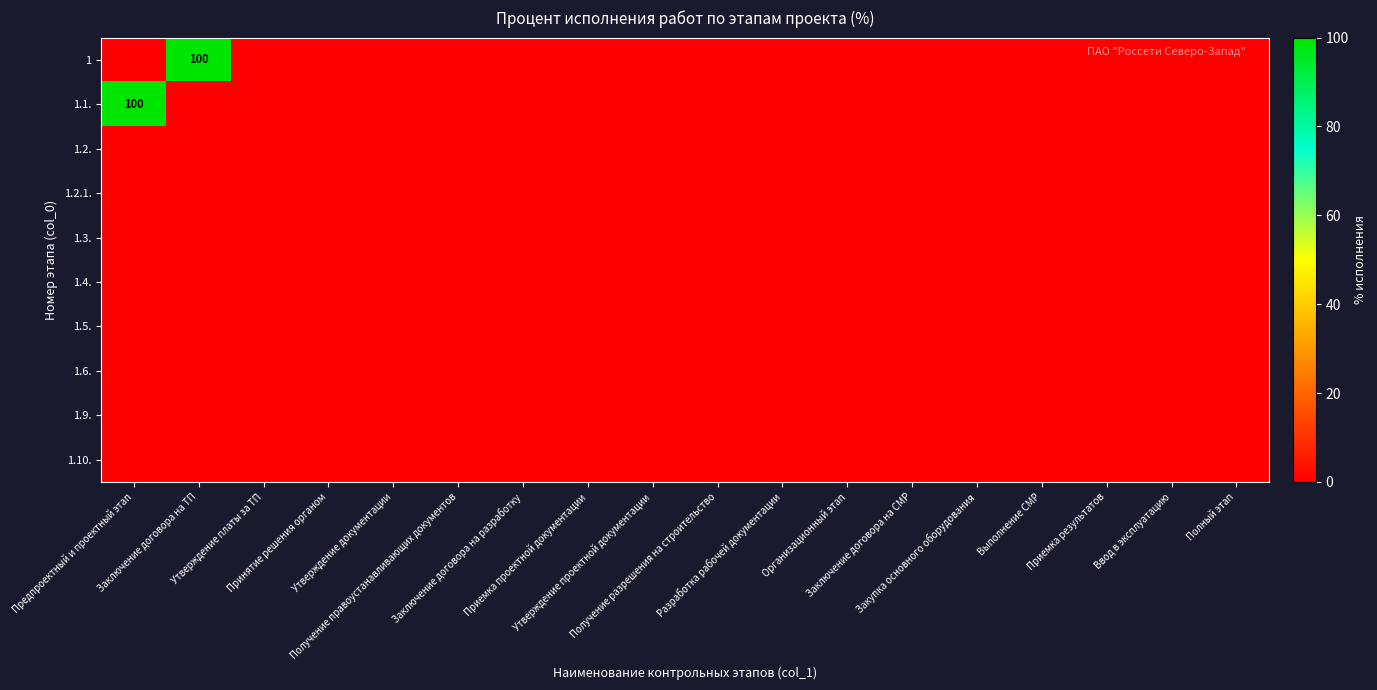

The value of 1.10. at Организационный этап is 0. True or false?

True